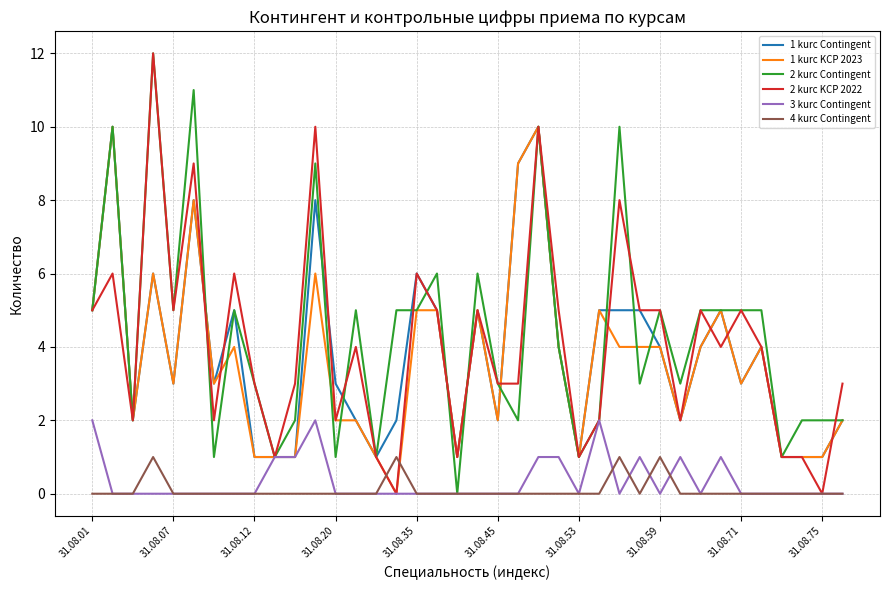

True or false: 2 kurс KCP 2022 and 1 kurс Contingent intersect in this chart.

True